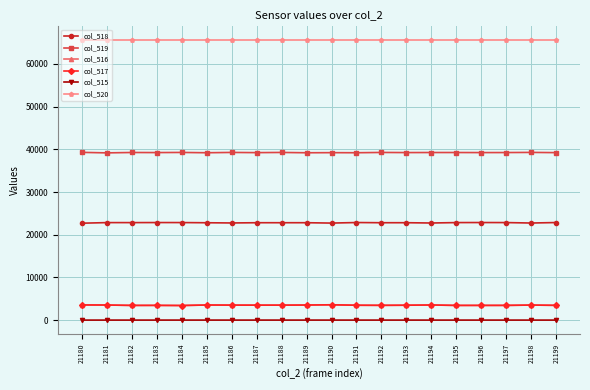

True or false: col_518 and col_515 cross at least once.

False